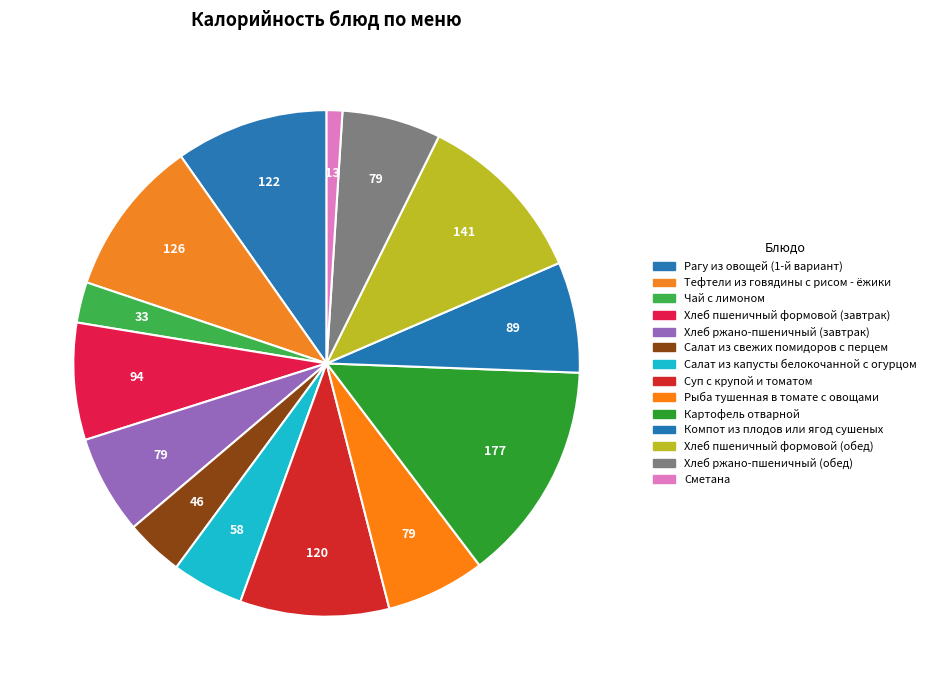

Which category has the biggest portion of the pie?

Картофель отварной